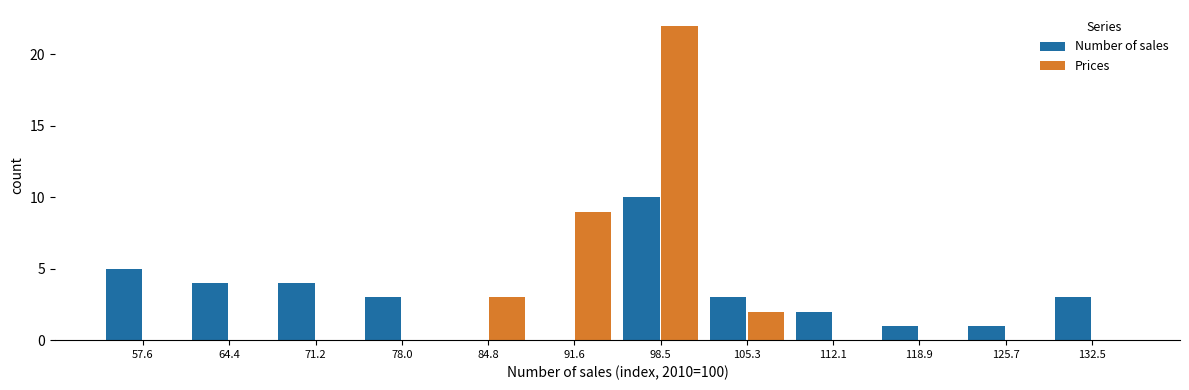

What is the height of the Number of sales bar covering 54 to 61 on the x-axis? Neither the bar edges nor the heights are printed on the chart, so give them approximately, as read against the axes.

5